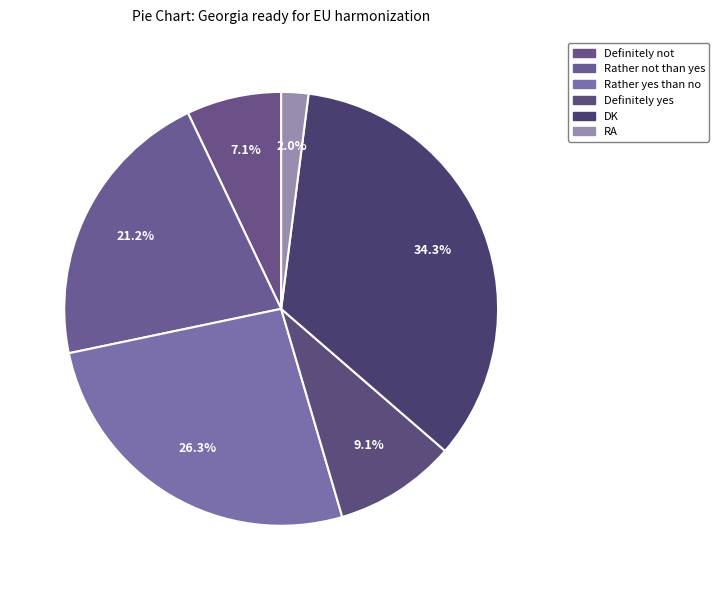

Which has a higher value, Definitely not or DK?

DK